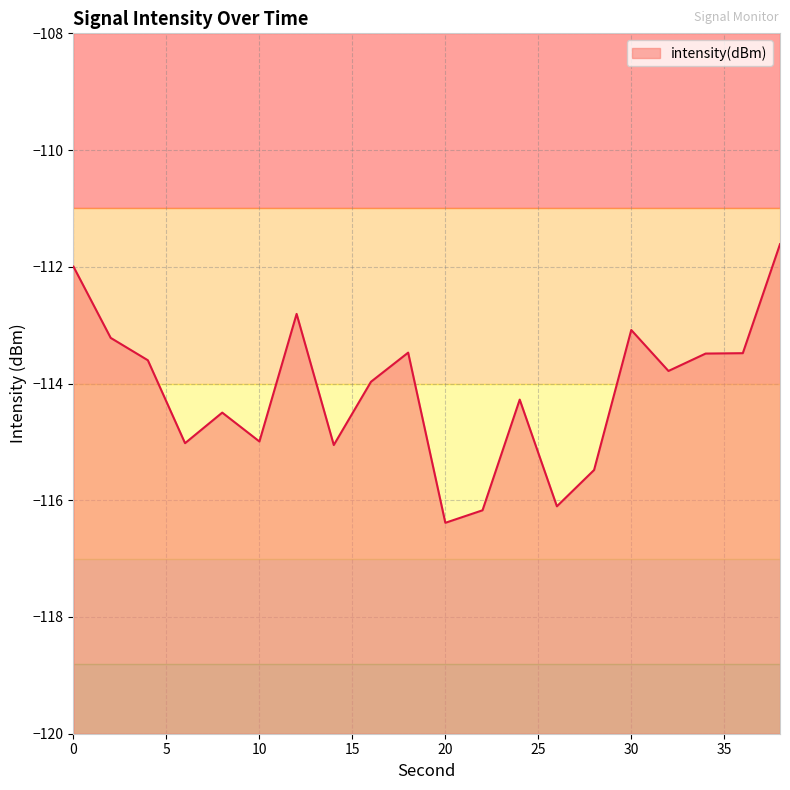

How many interior local peaks (higher than both neighbors) does the data have?

5